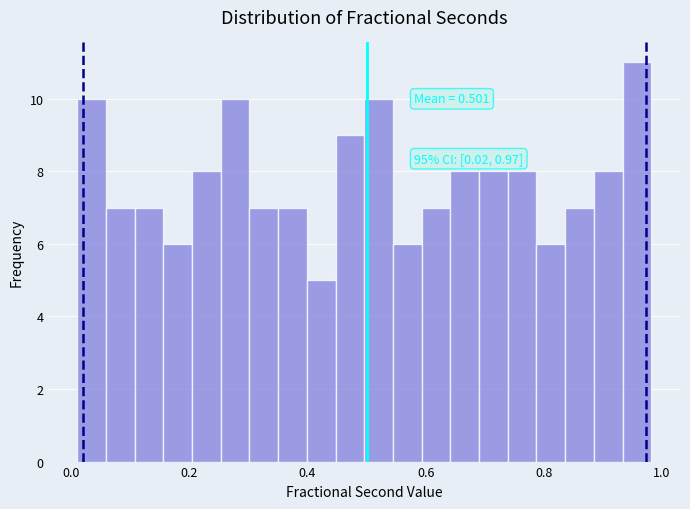

Around what value on the x-axis is the tallest bar? Give the approximate position of its centre, as read against the axis.

0.96